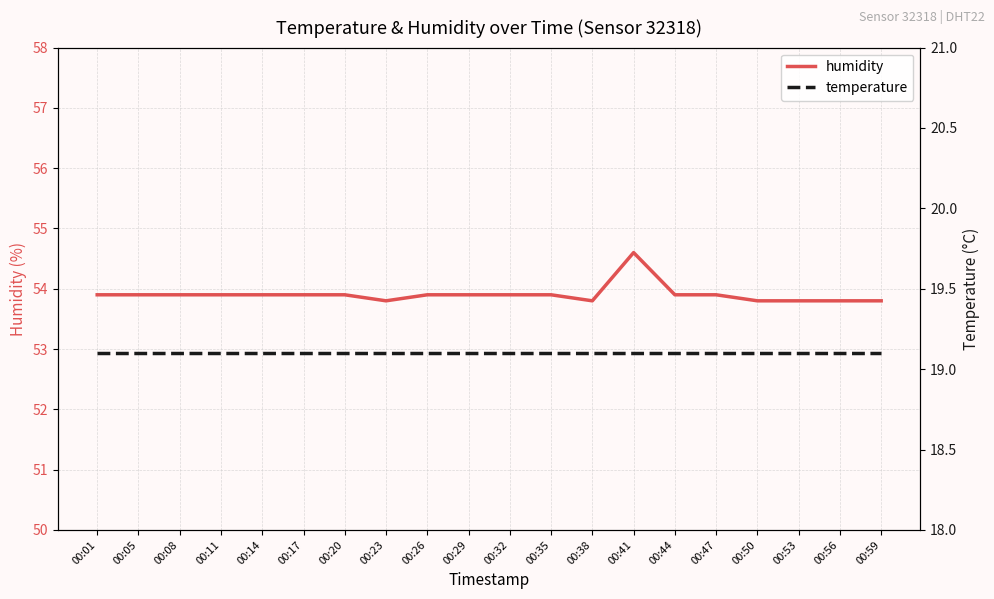

Rank the series by their maximum value, from lowest to highest.

temperature, humidity